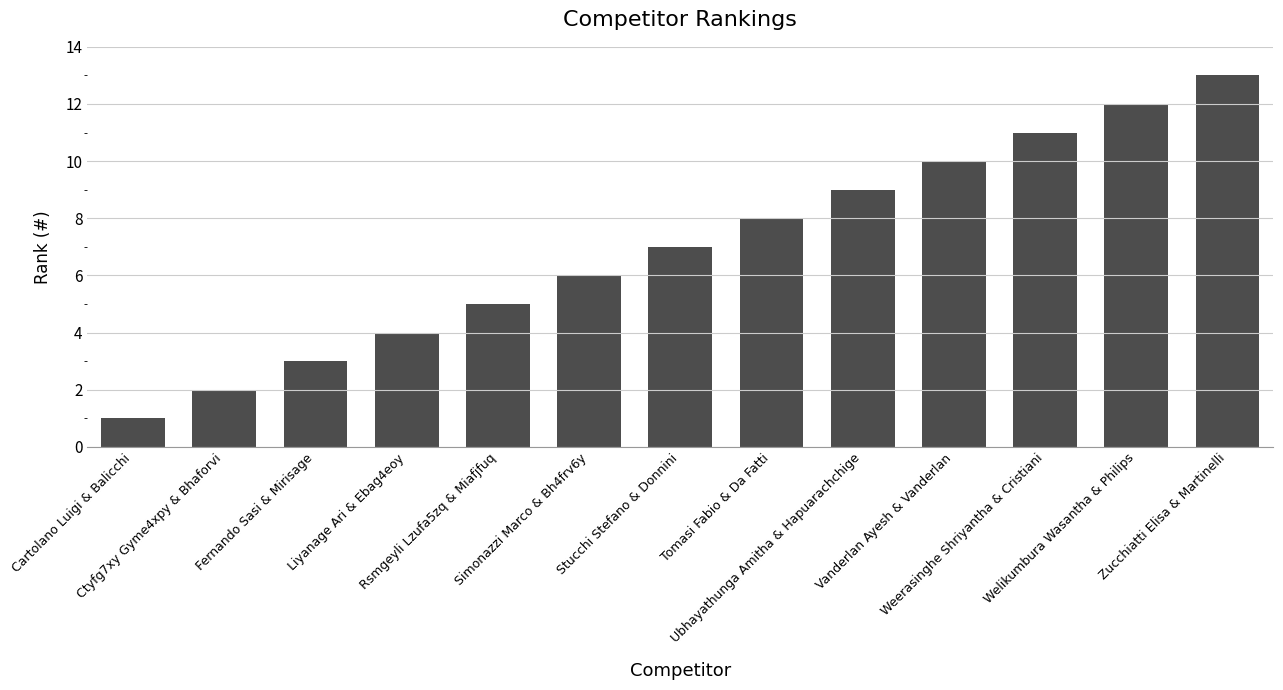

List the labels in order of value, largest first.

Zucchiatti Elisa & Martinelli, Welikumbura Wasantha & Philips, Weerasinghe Shriyantha & Cristiani, Vanderlan Ayesh & Vanderlan, Ubhayathunga Amitha & Hapuarachchige, Tomasi Fabio & Da Fatti, Stucchi Stefano & Donnini, Simonazzi Marco & Bh4frv6y, Rsmgeyli Lzufa5zq & Miafjfuq, Liyanage Ari & Ebag4eoy, Fernando Sasi & Mirisage, Ctyfg7xy Gyme4xpy & Bhaforvi, Cartolano Luigi & Balicchi